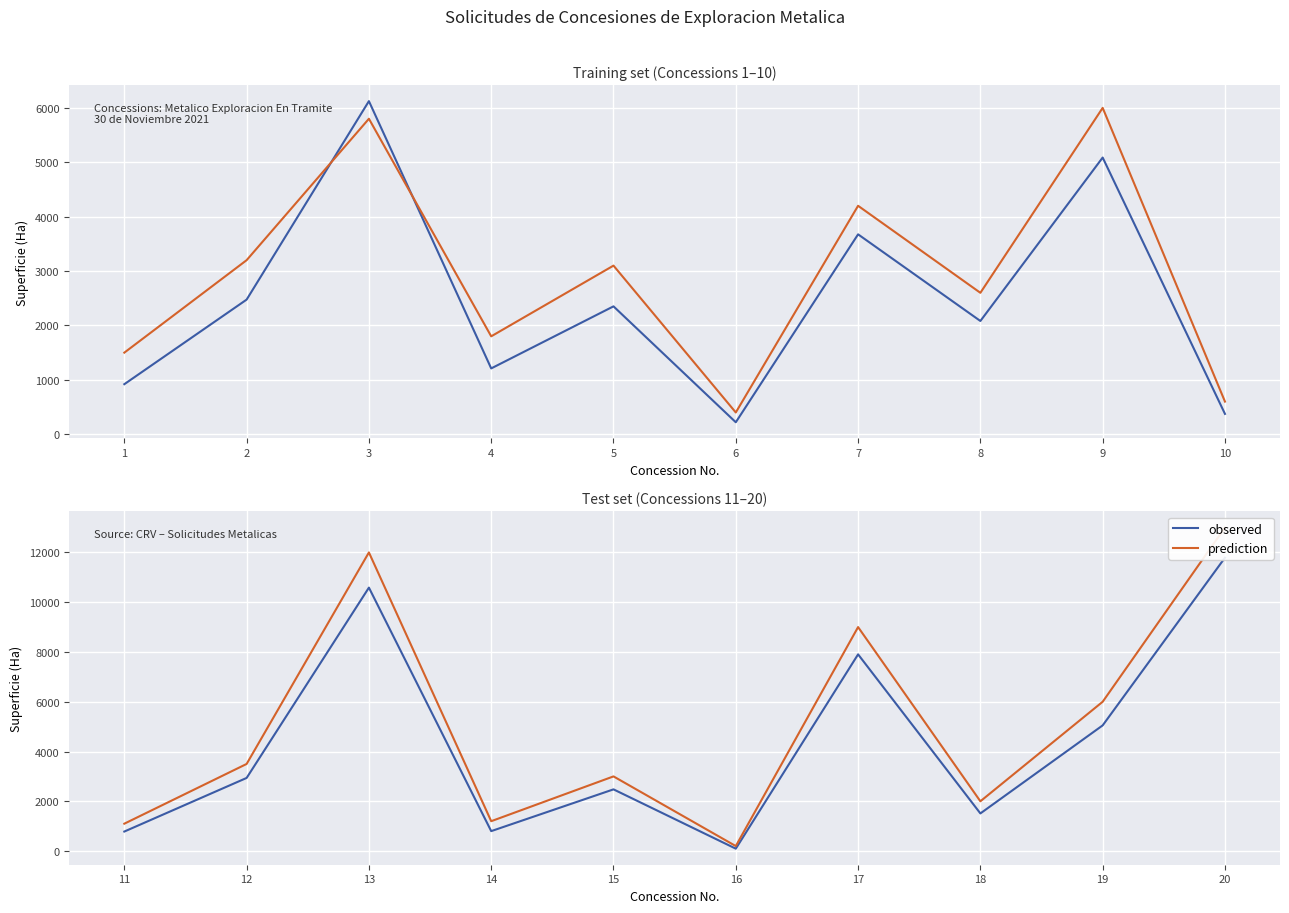

Which series has the largest total across all categories?

prediction